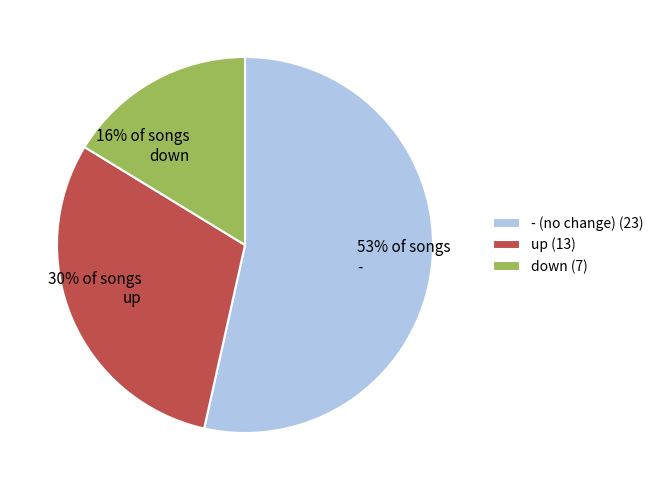

Approximately how many times larger is the value at 30% of songs up compared to 53% of songs -?

0.6